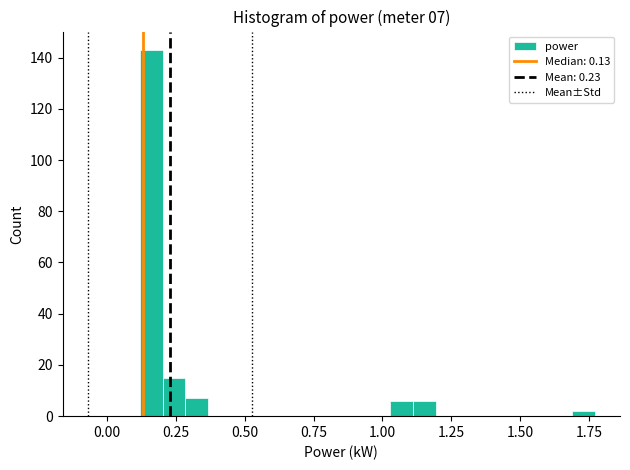

Read against the x-axis, roughly where is the centre of the tallest bar?

0.15